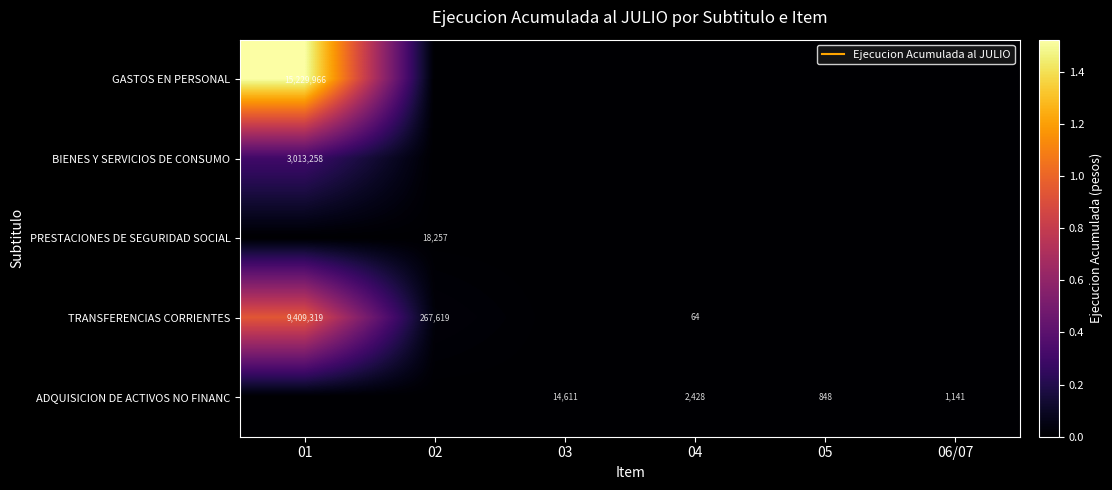

What is the difference between the highest and lowest values at 04?

2428